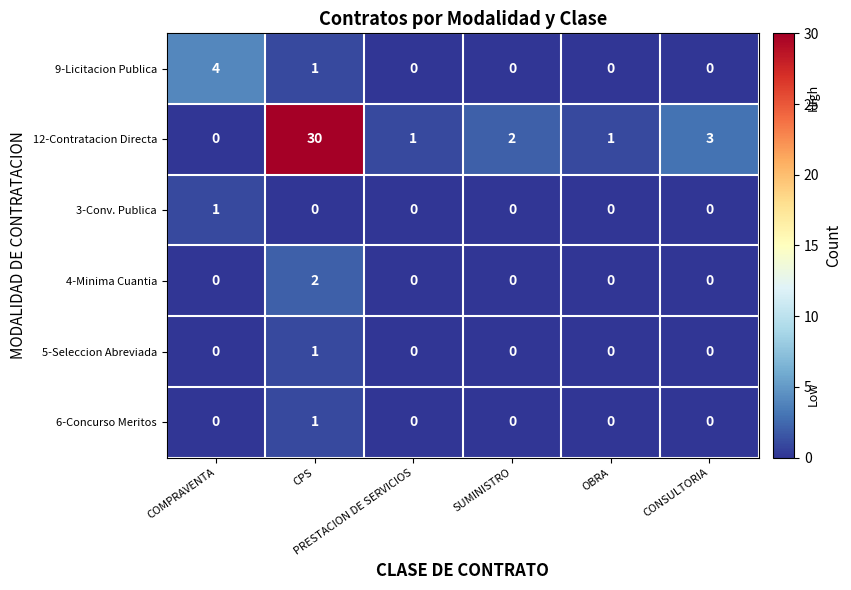

What is the difference between the maximum and minimum values in the 12-Contratacion Directa series?

30